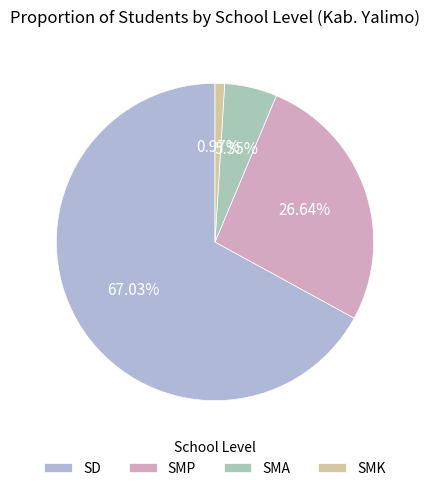

To the nearest percent, what is the difference between the largest and smallest slice percentages?

66%